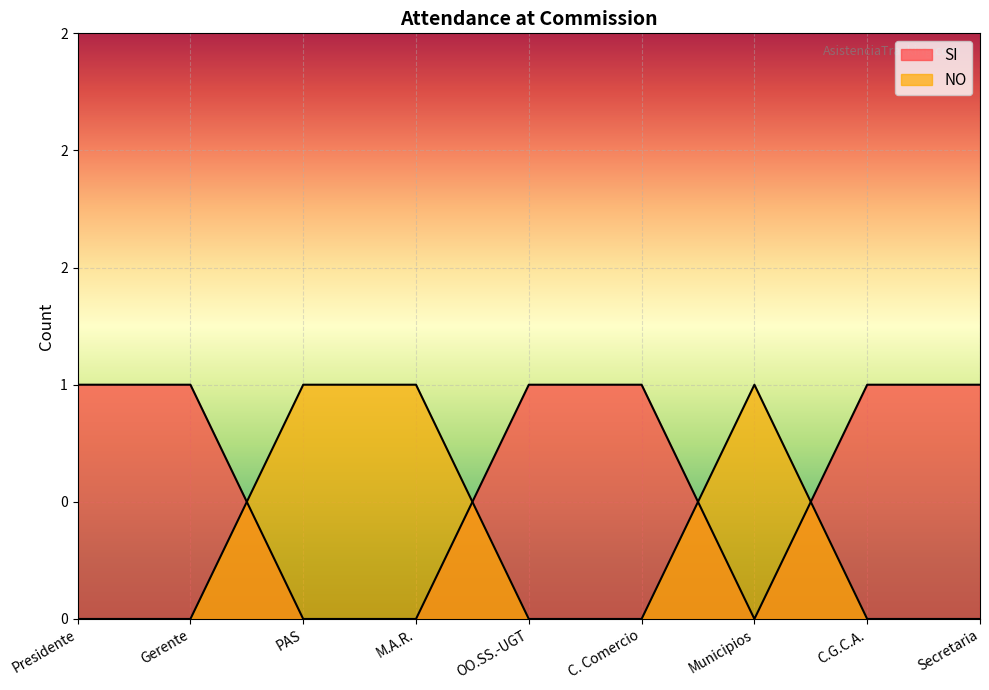

Which series has the largest range (max minus min)?

SI